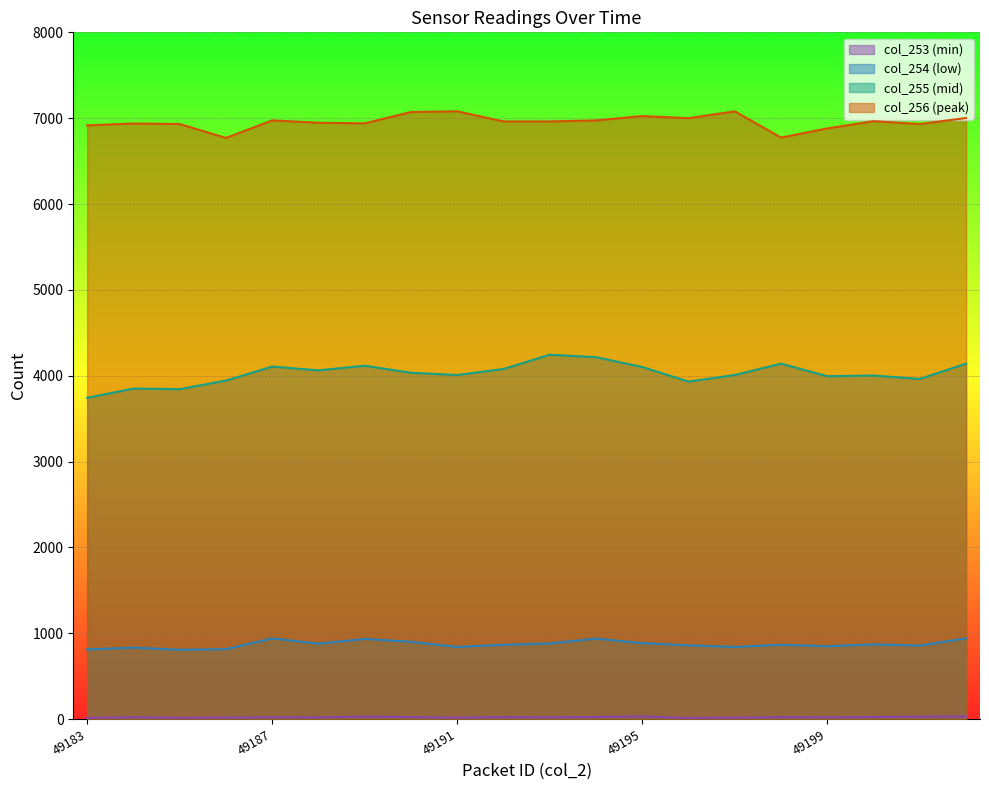

True or false: col_254 and col_255 intersect in this chart.

False